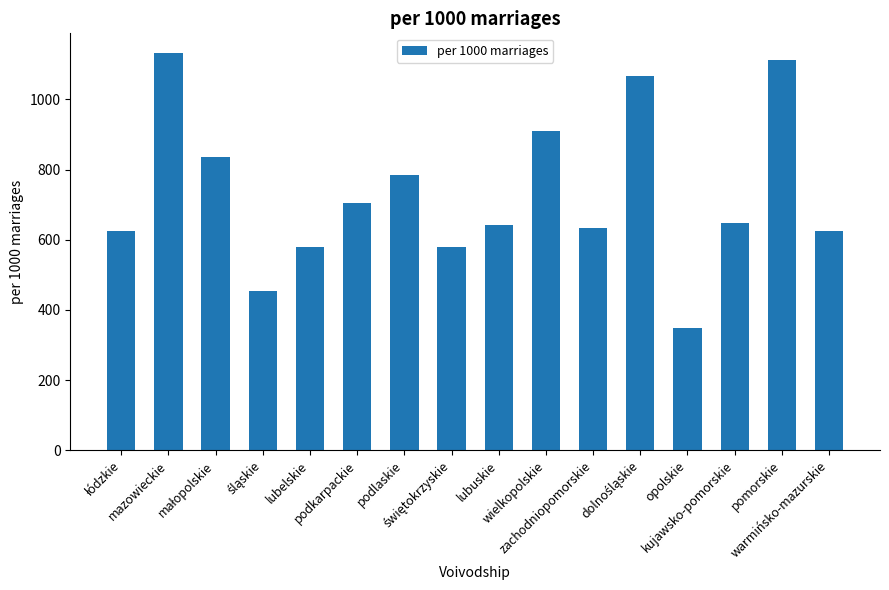

Does the chart contain any negative values?

No